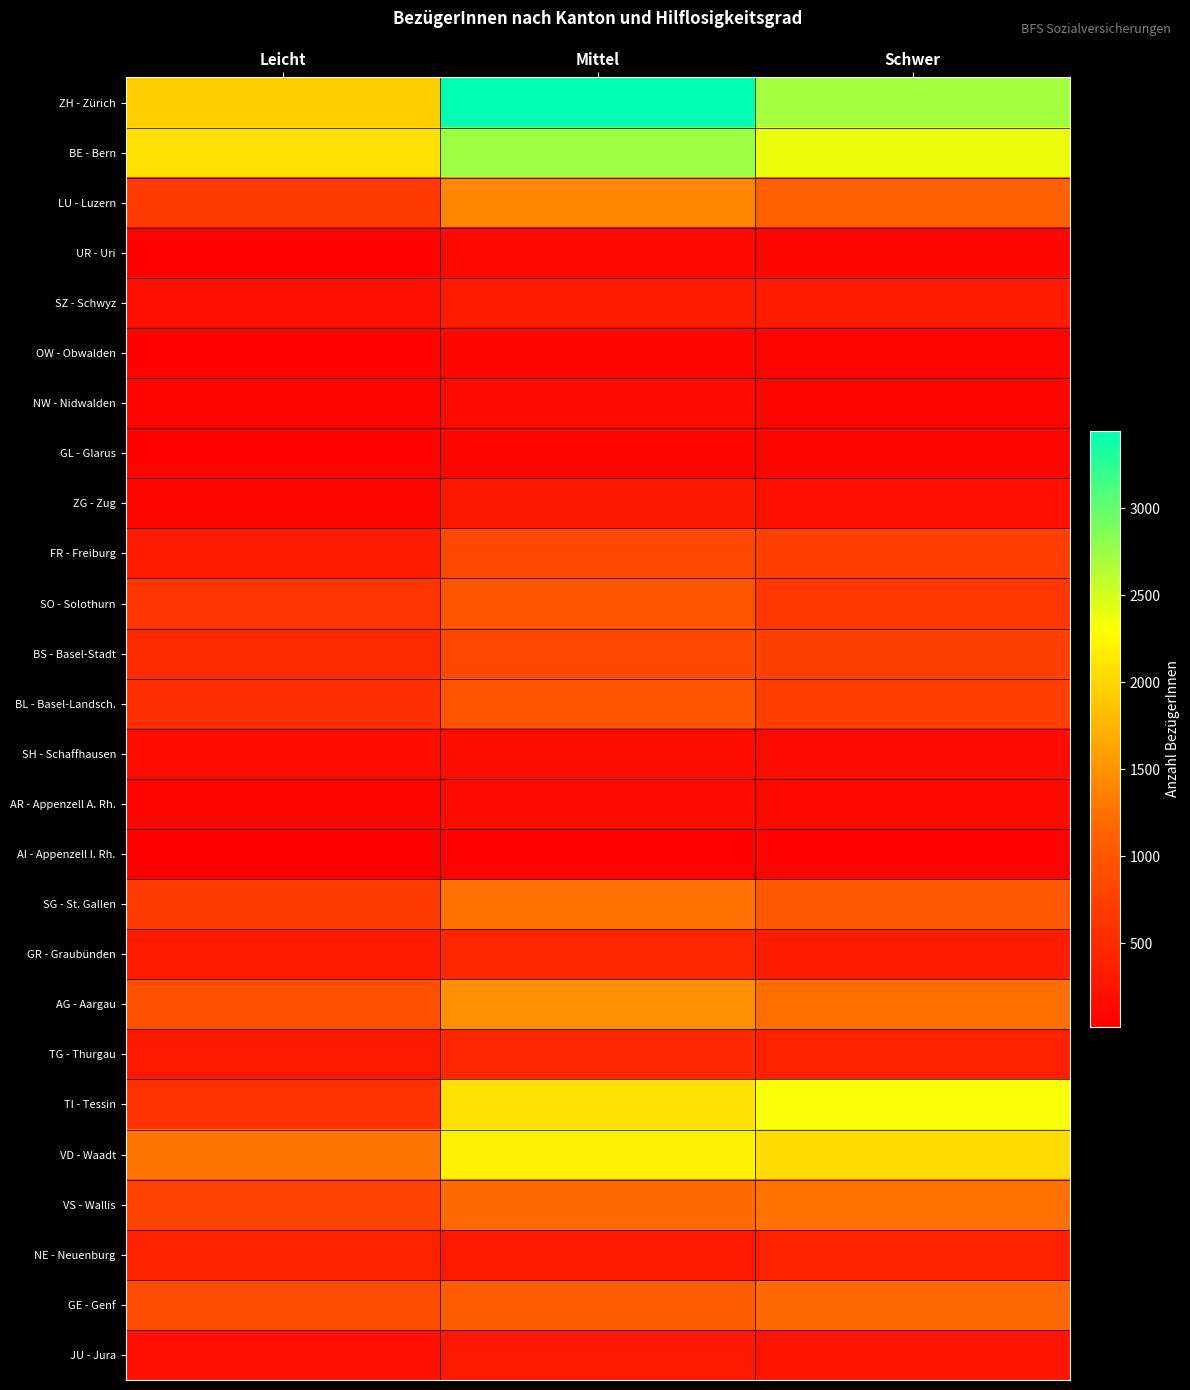

Which category has the highest value across all series?

Mittel